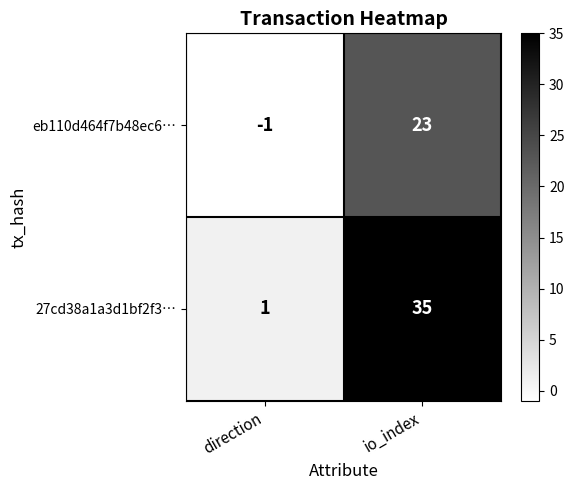

How many data points in eb110d464f7b48ec6… are less than 23?

1